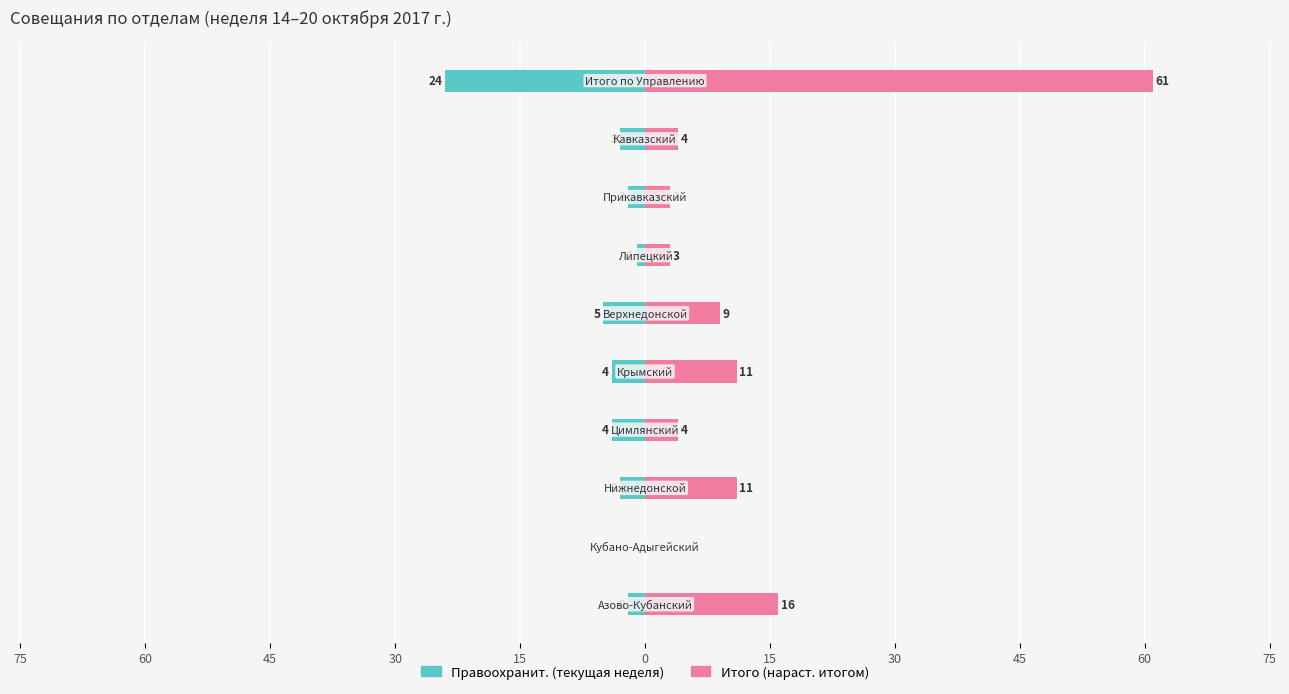

Reading left to right, what are all the values shown in this chart?

Правоохранит. (текущая неделя): -2	0	-3	-4	-4	-5	-1	-2	-3	-24
Итого (нараст. итогом): 16	0	11	4	11	9	3	3	4	61